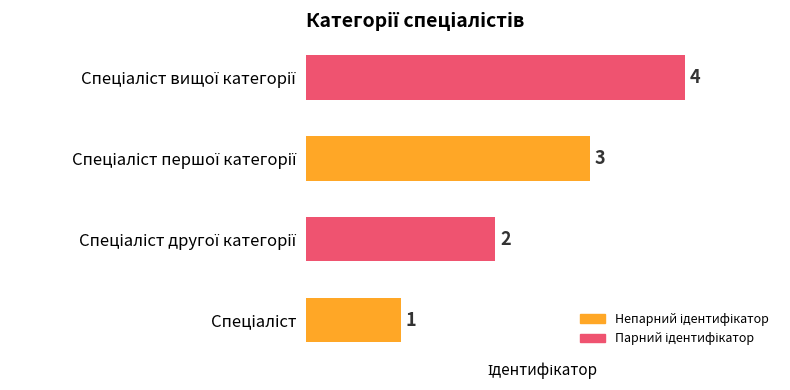

How many values are between 2 and 4?

3